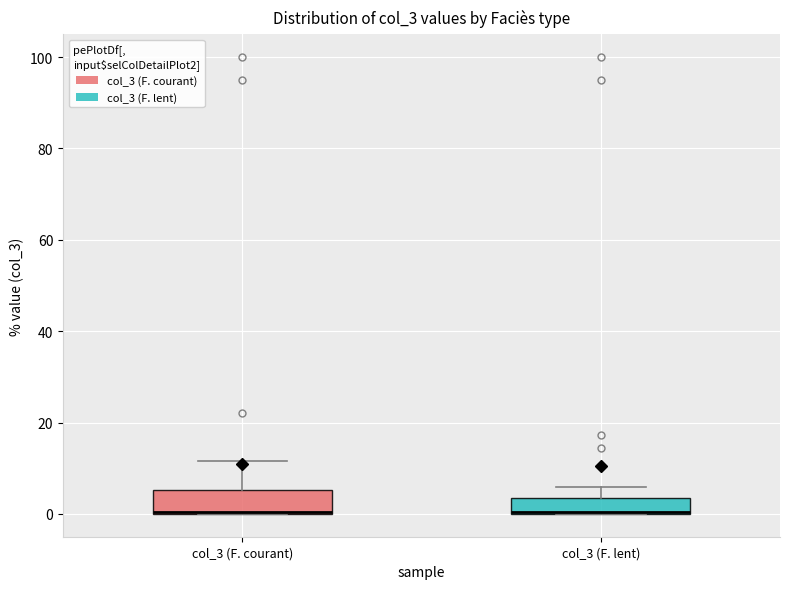

Where does the upper whisker of the box for col_3 (F. lent) end on the y-axis? The values are not printed on the chart, so give them approximately, as read against the axis.

6